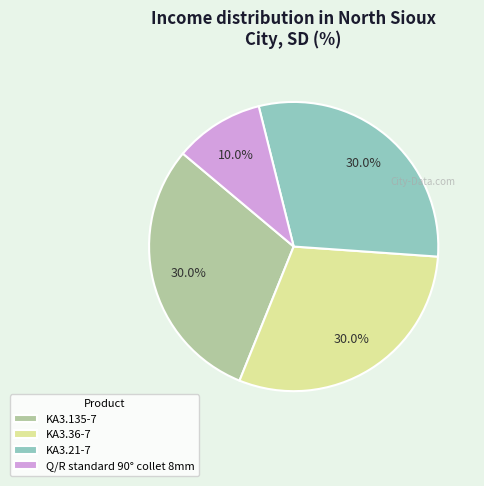

To the nearest percent, what is the average slice percentage?

25%